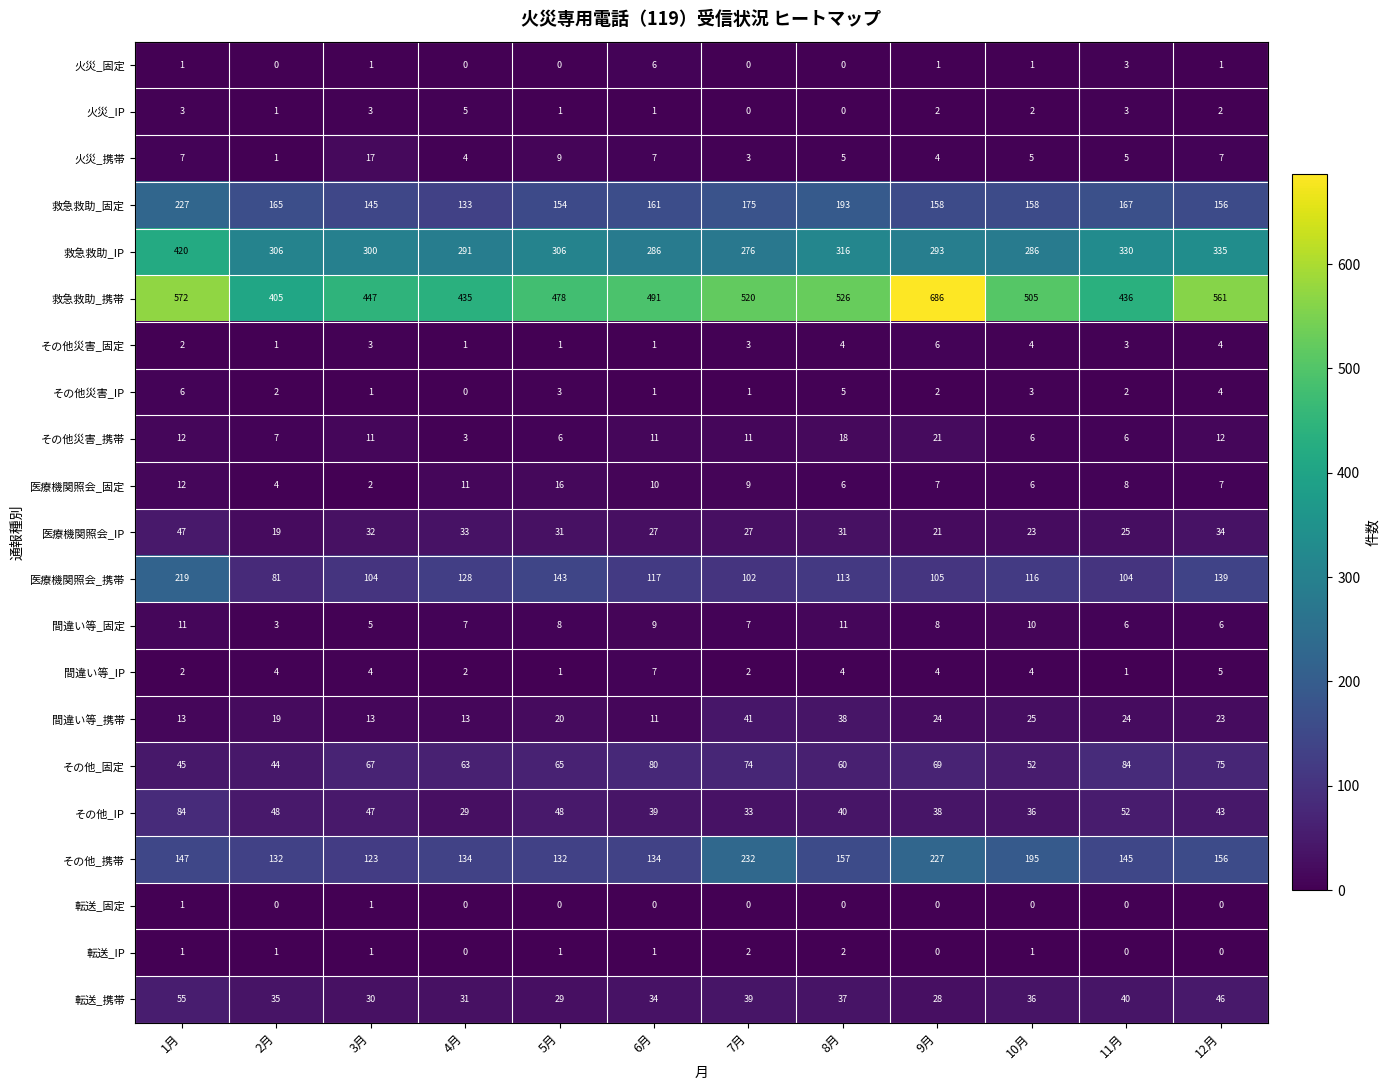

Which series has the largest range (max minus min)?

救急救助_携帯